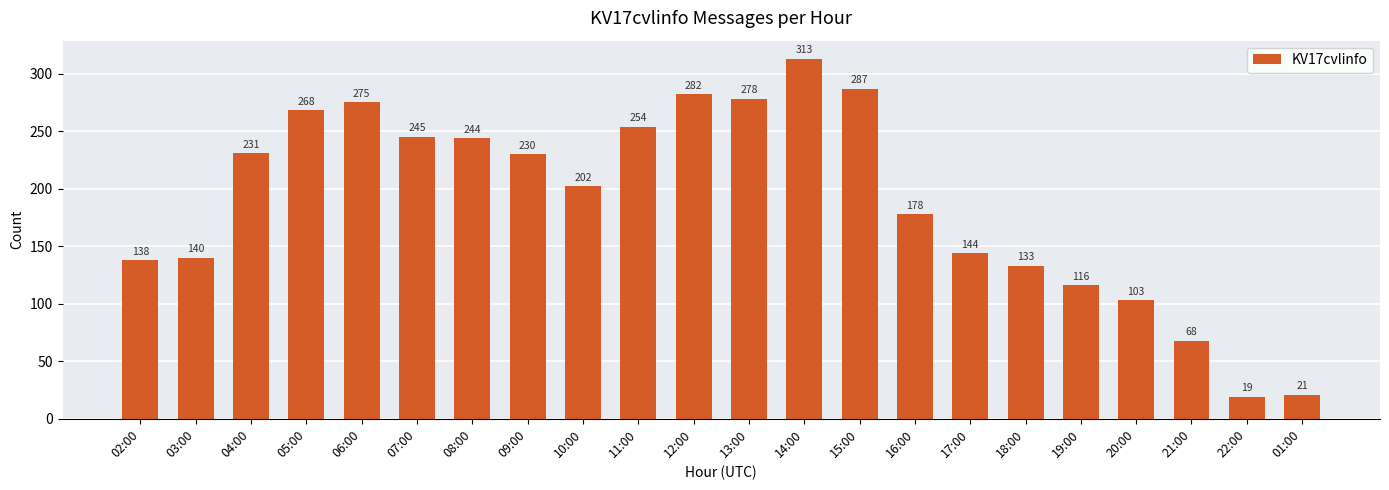

How many series are shown in this chart?

1